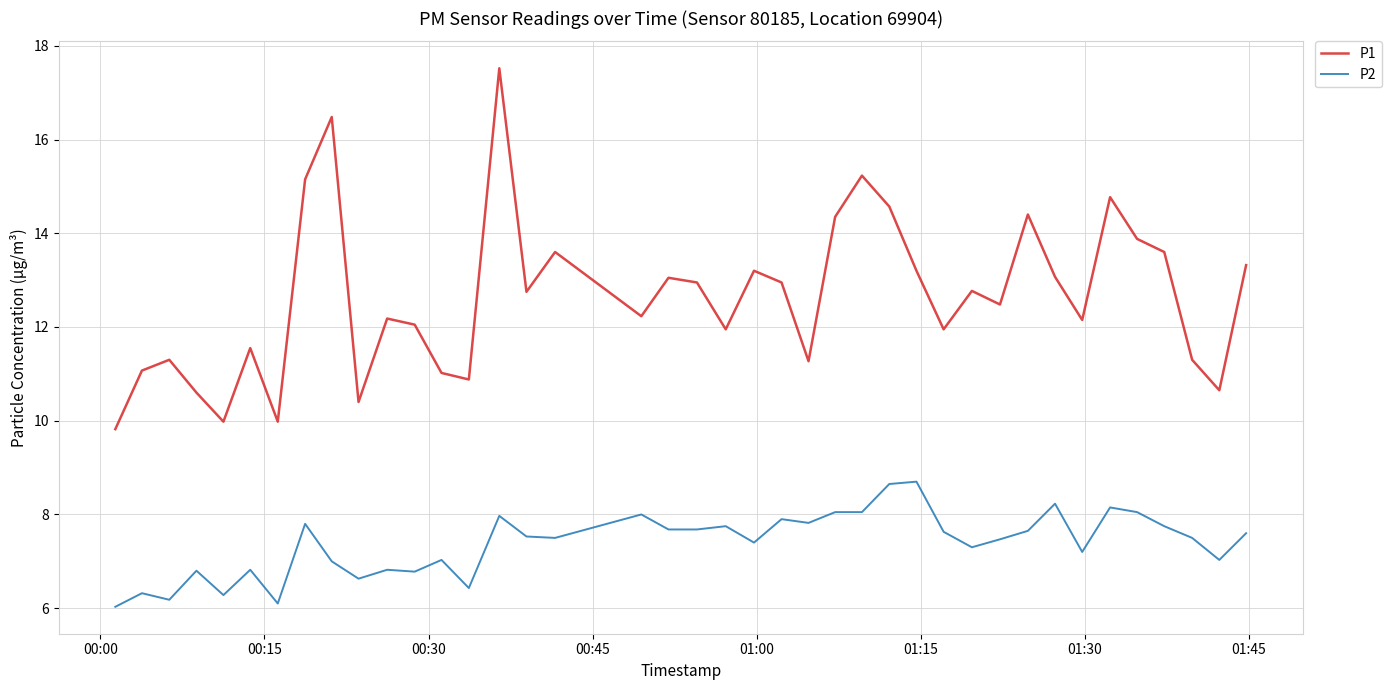

Count the number of categories in the chart.

40